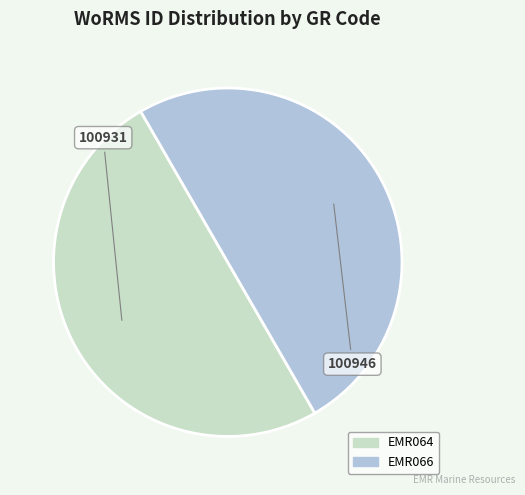

The EMR064 slice represents 56% of the pie. True or false?

False